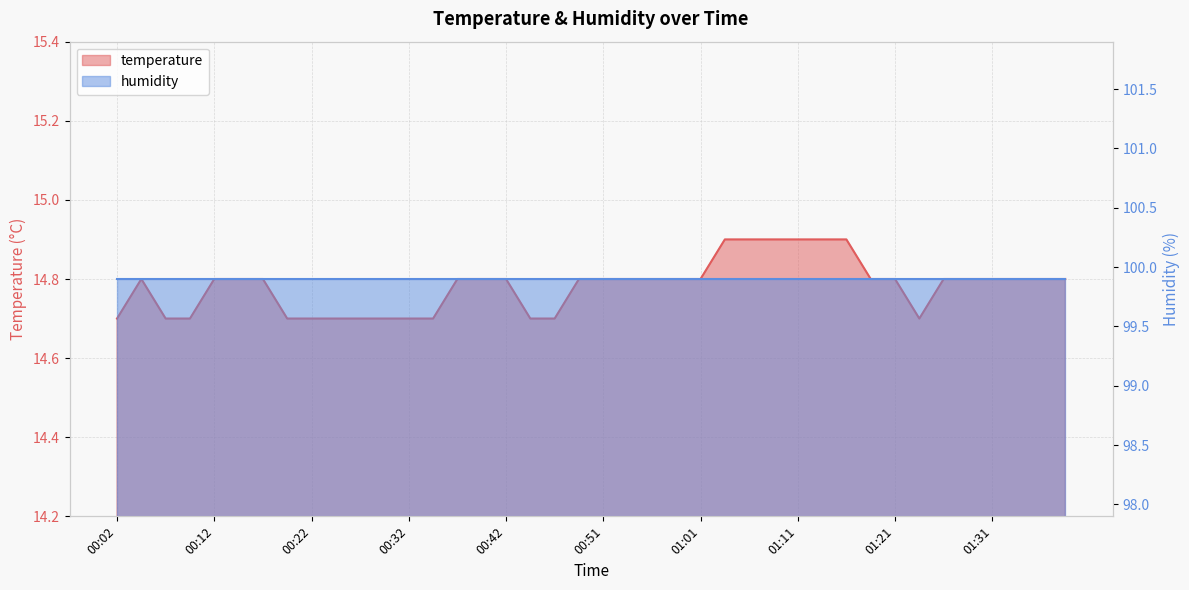

True or false: the data has more than 0 interior local peaks.

True